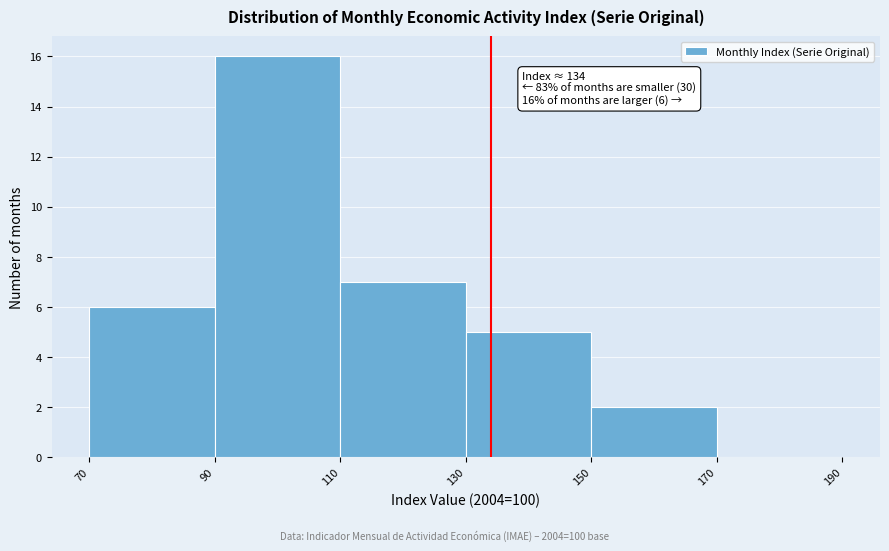

Which range on the x-axis has the tallest bar?

90 to 110